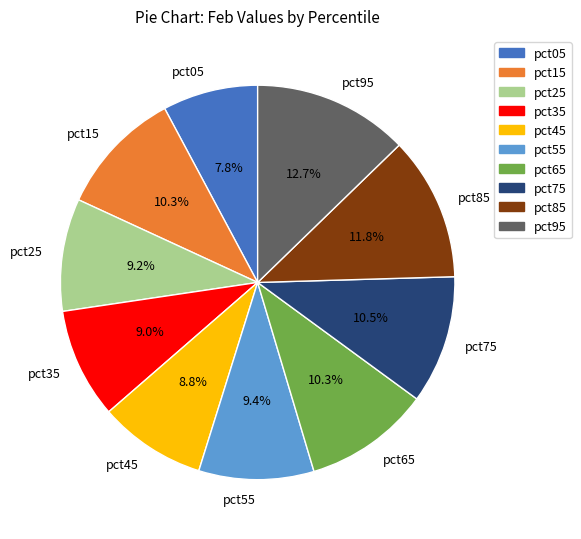

Which category has the biggest portion of the pie?

pct95